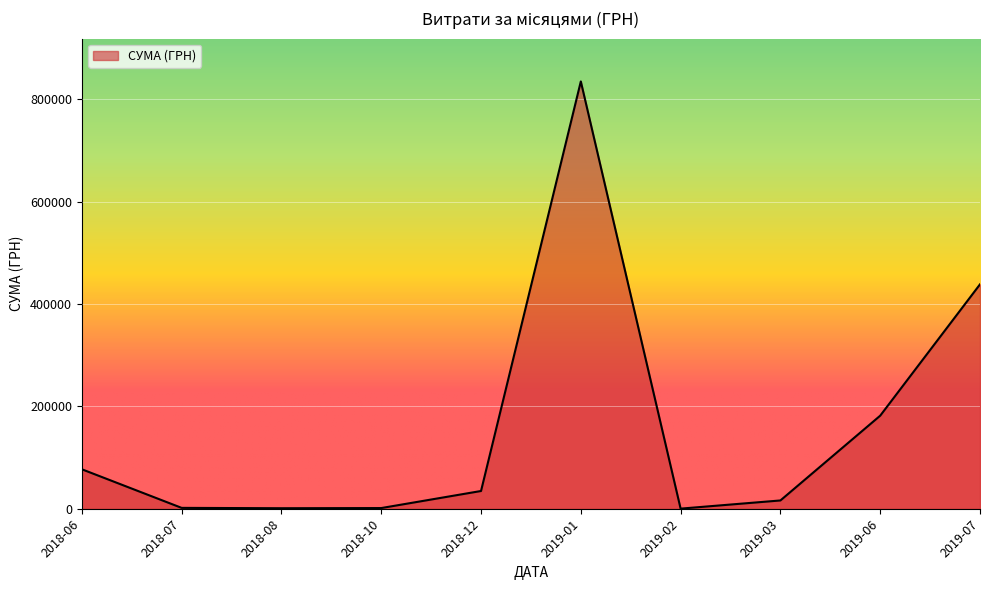

Which label corresponds to the largest value in the chart?

2019-01